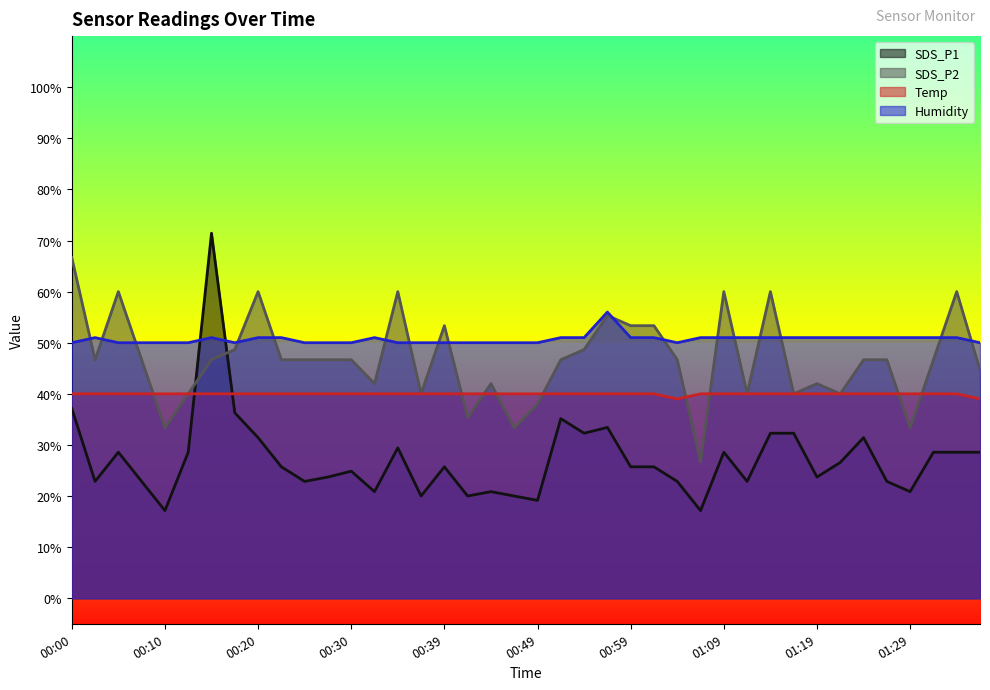

What is the sum of the SDS_P2 values at 00:22 and 01:31?

93.3